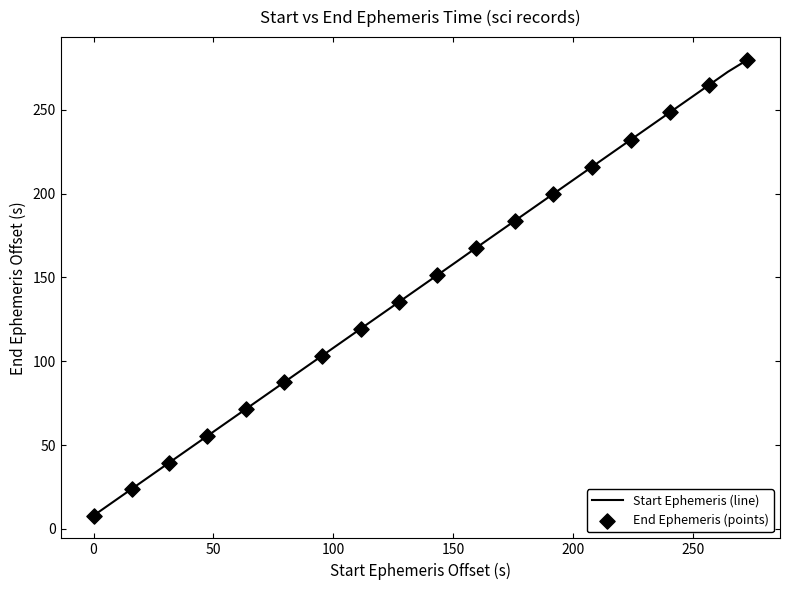

What is the difference between the maximum and minimum values?

271.7